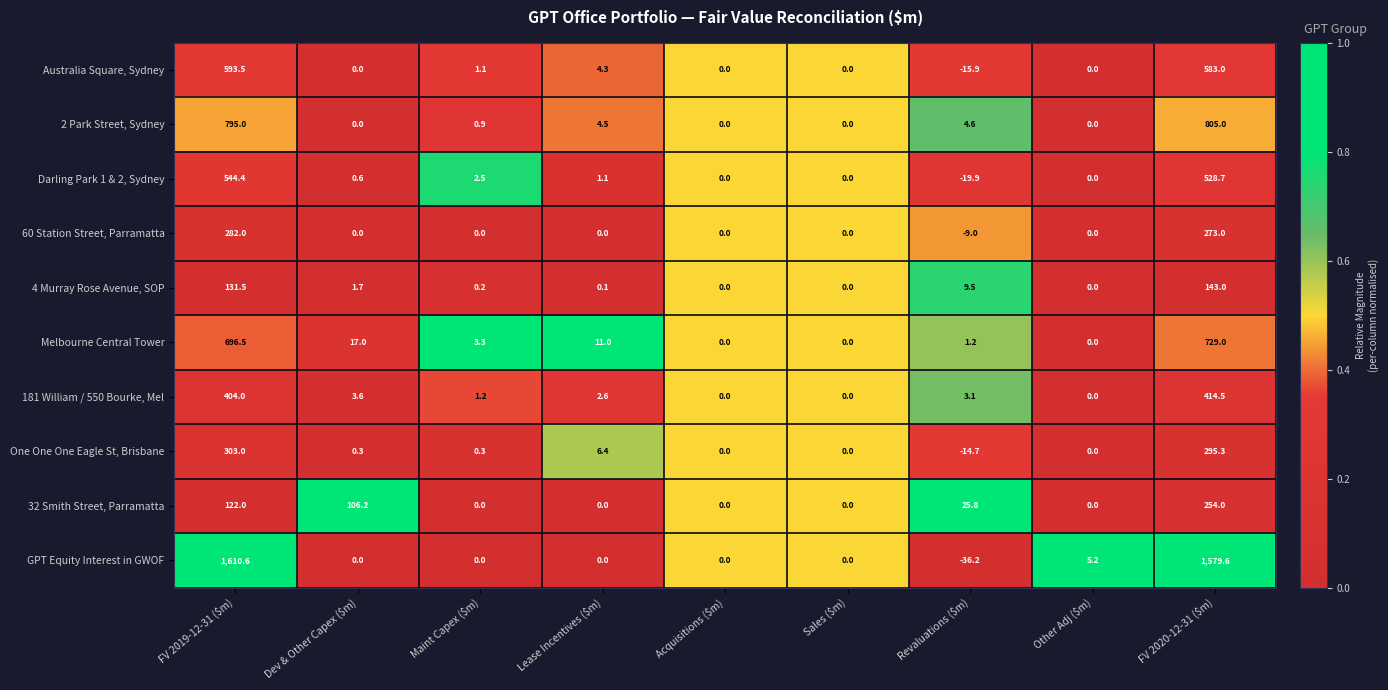

What value does the Australia Square, Sydney series have at FV 2020-12-31 ($m)?

583.0